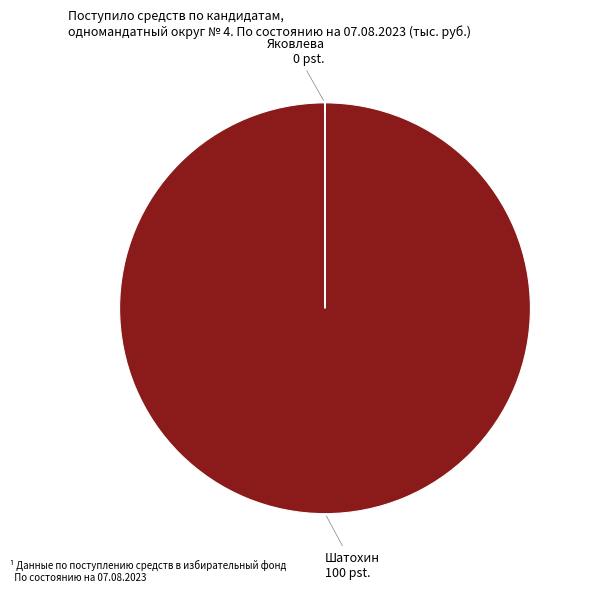

Does any single category account for the majority?

Yes